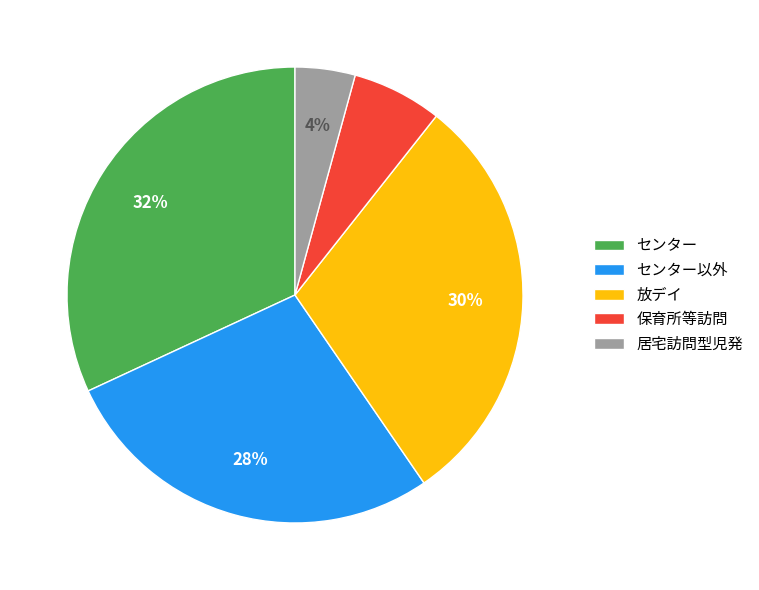

Is it true that センター is 51% of the pie?

False